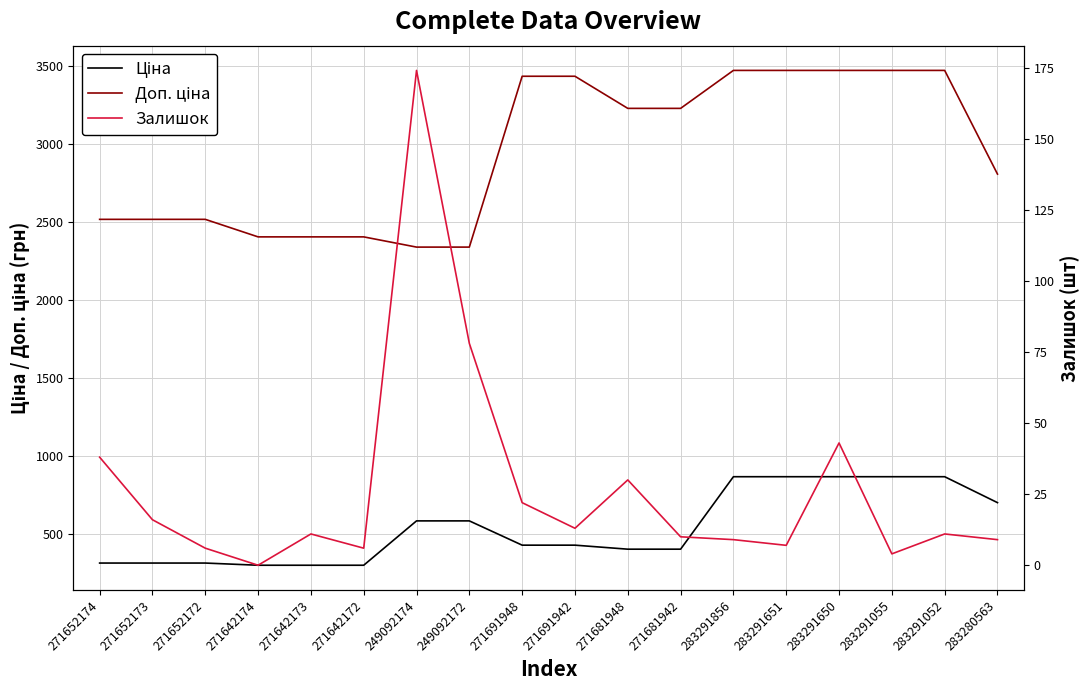

Which category has the lowest value in the Доп. ціна series?

249092174